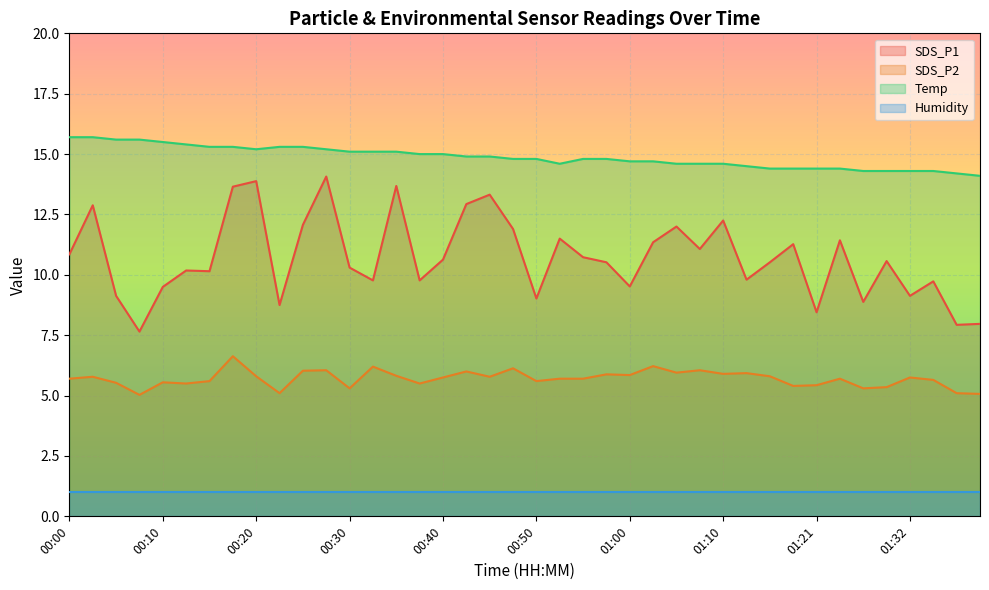

True or false: SDS_P1 and Humidity cross at least once.

False